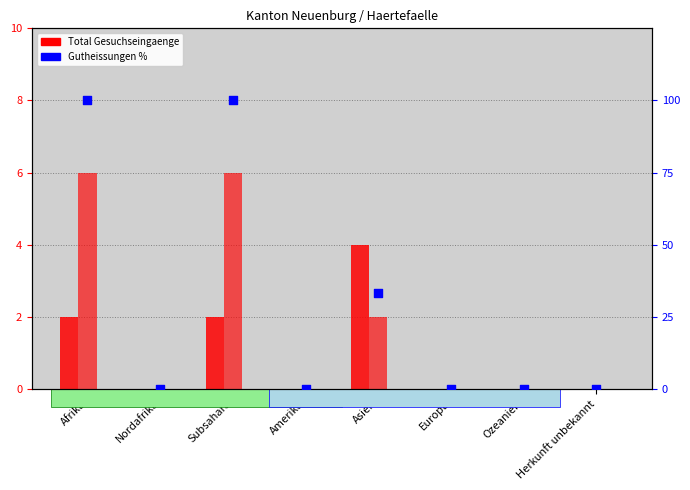

Which series has the largest Y range (max minus min)?

Gutheissungen %